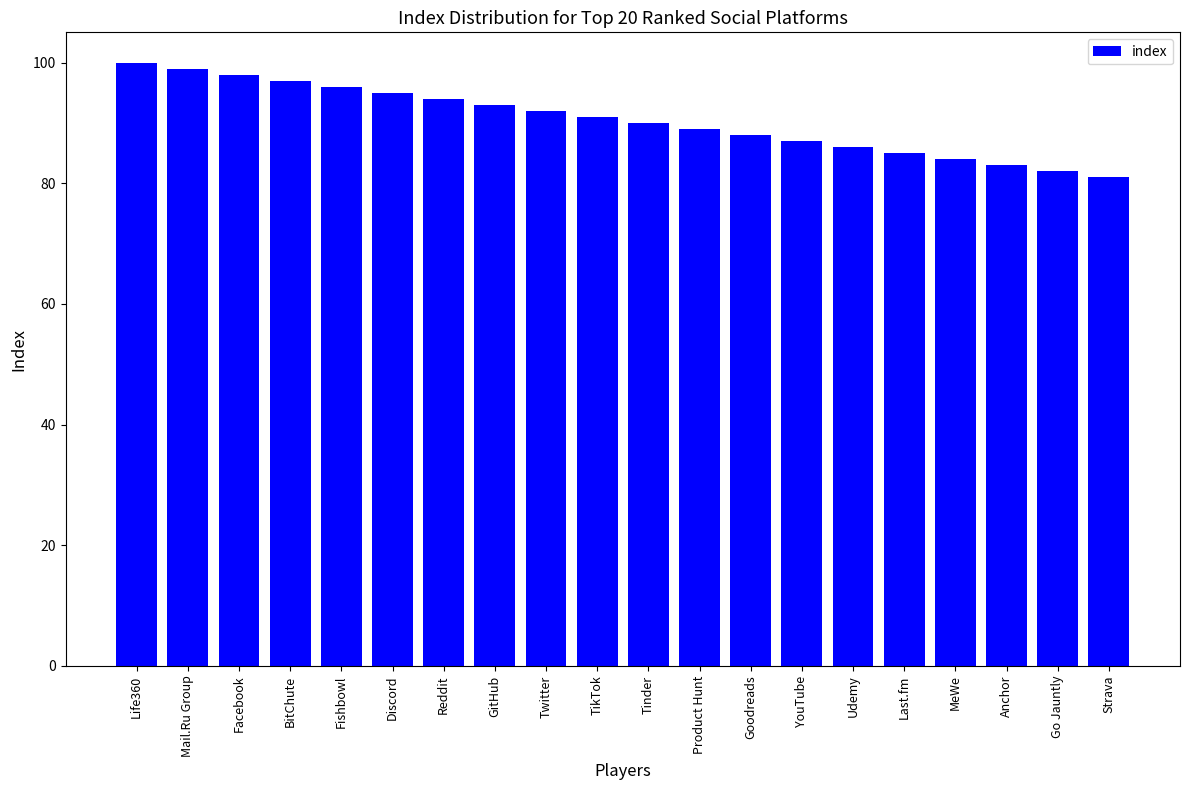

What is the difference between the maximum and minimum values?

19